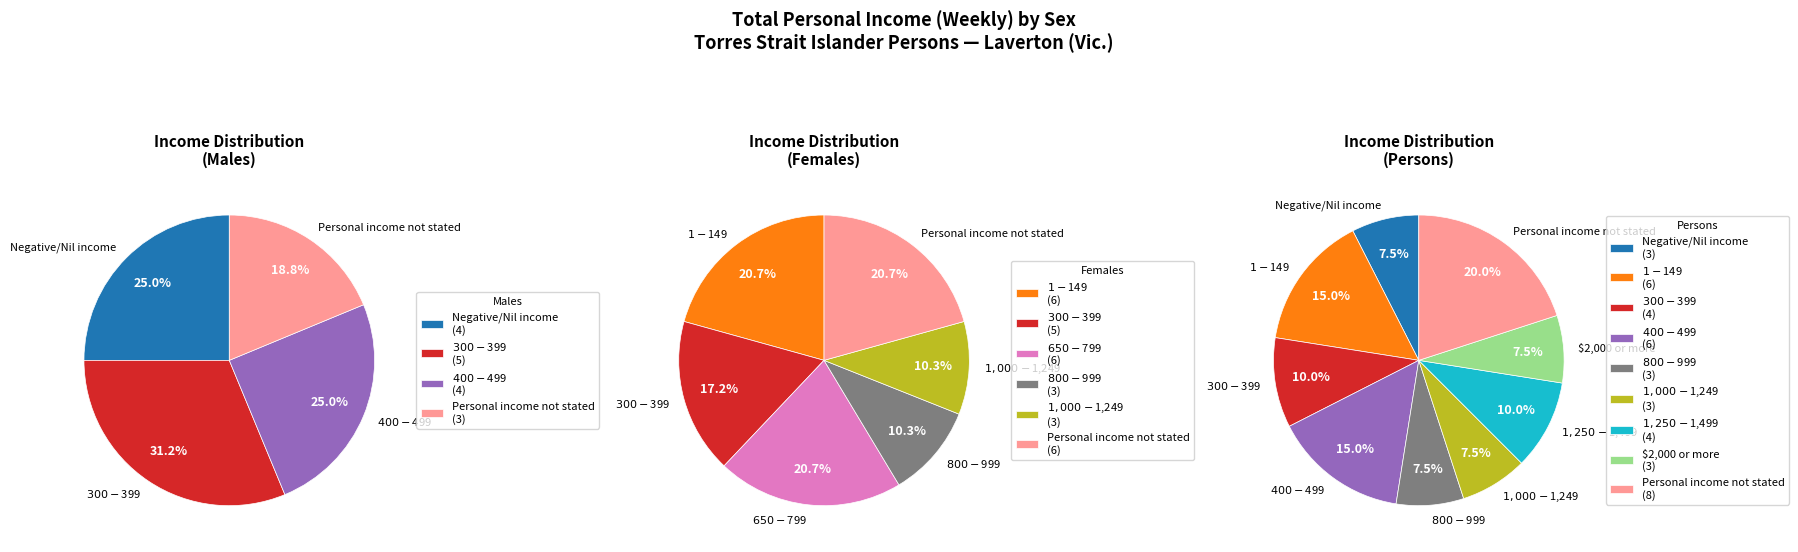

Does $1,750-$1,999 represent more than half of the total?

No